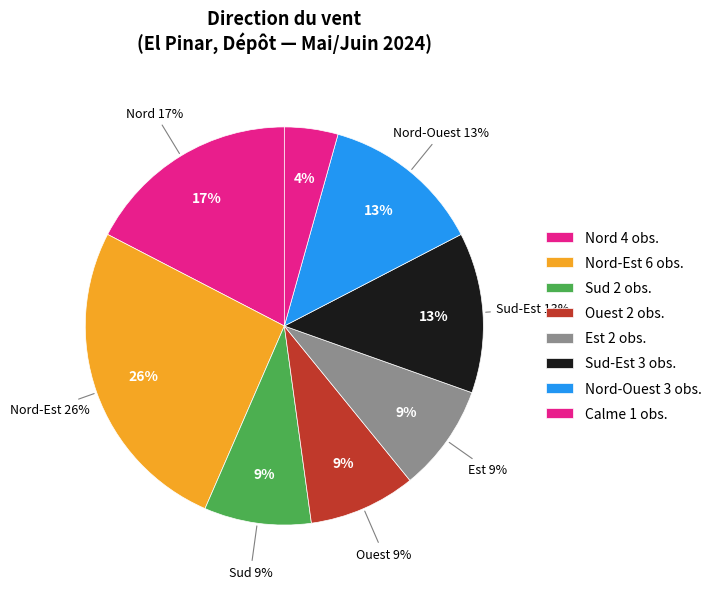

To the nearest percent, what is the difference between the Nord-Ouest and Sud slice percentages?

4%